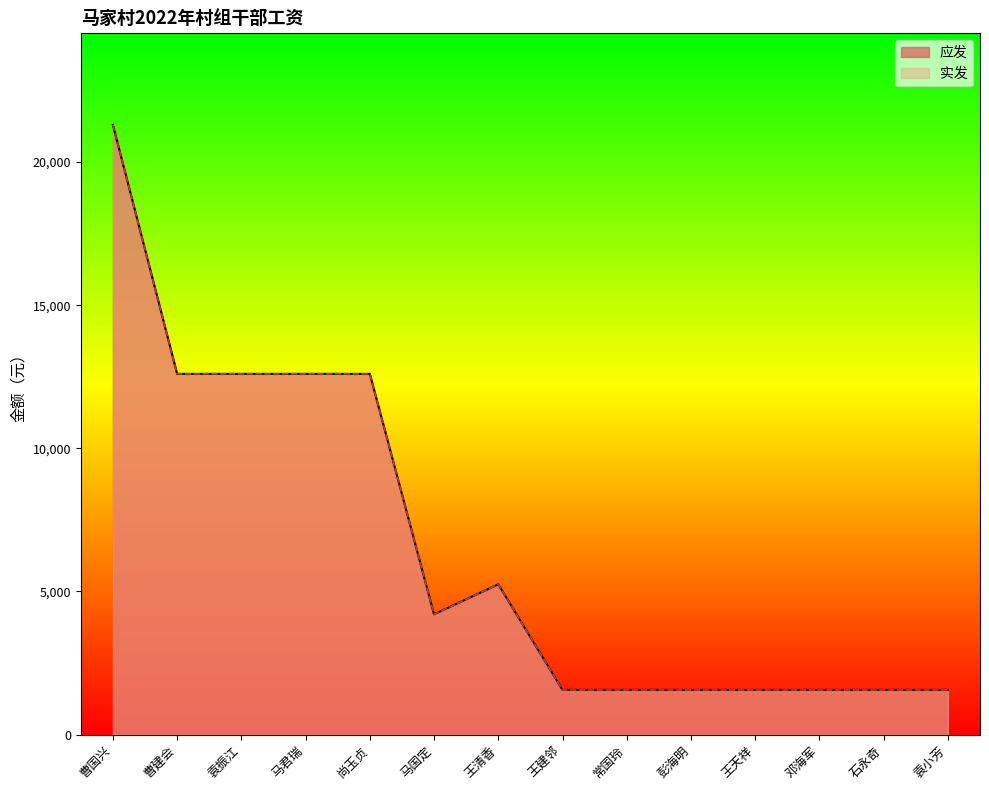

What is the label of the 14th point from the left?

袁小芳